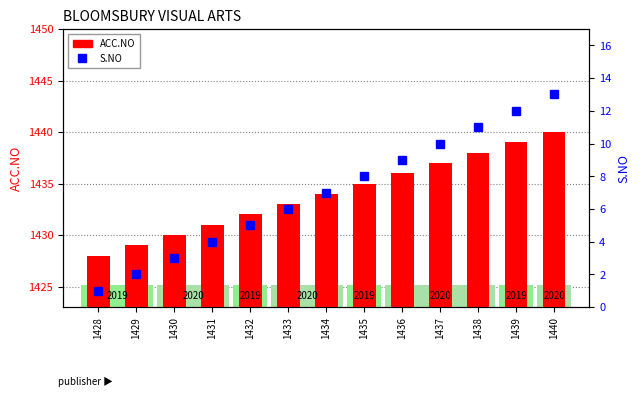

How many values in the ACC.NO series exceed 1434?

6